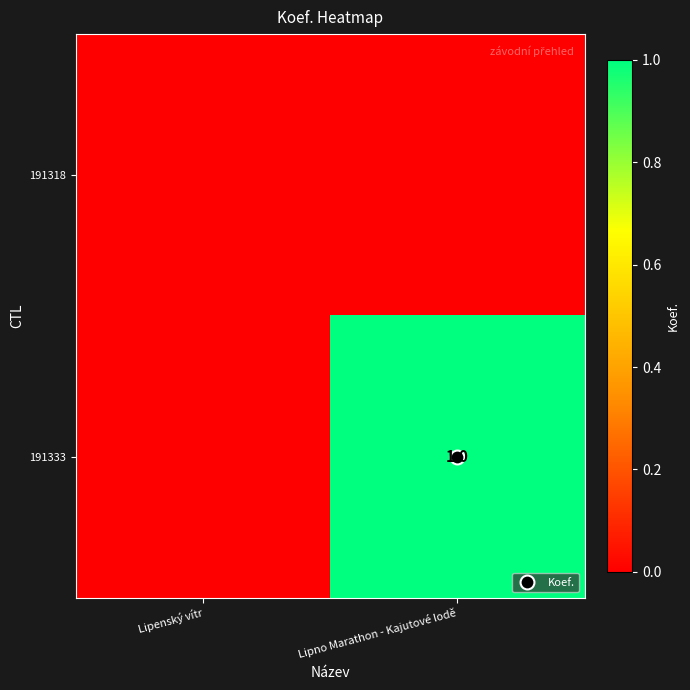

How many values in 191333 are above zero?

1